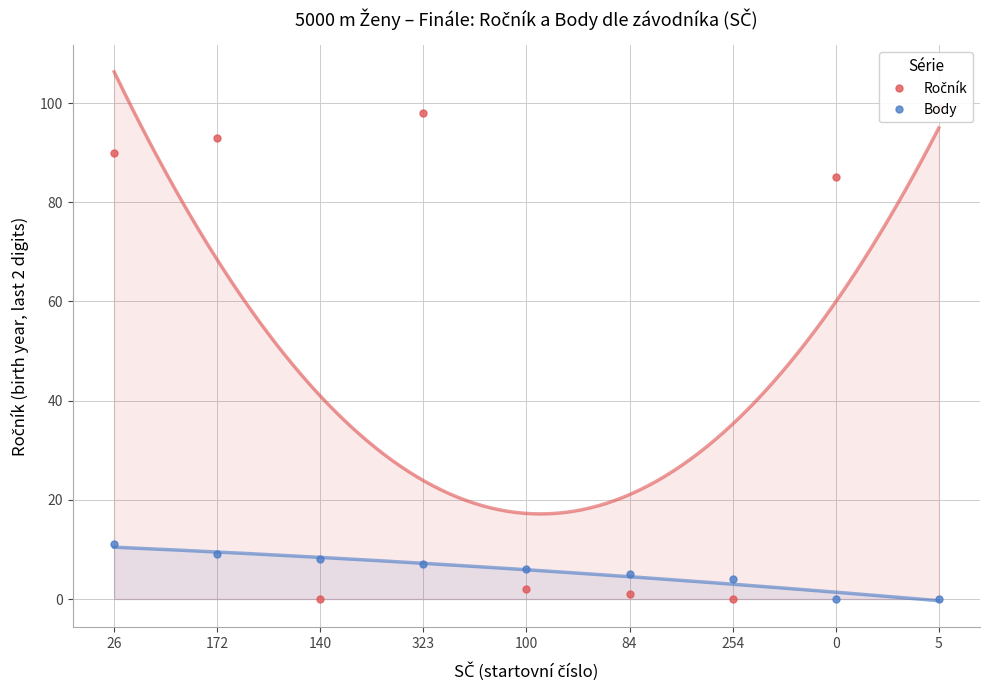

How many data points in Body are above 6?

4